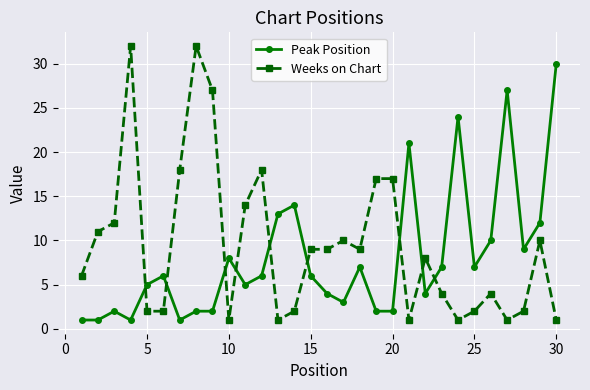

What is the minimum value for Peak Position?

1